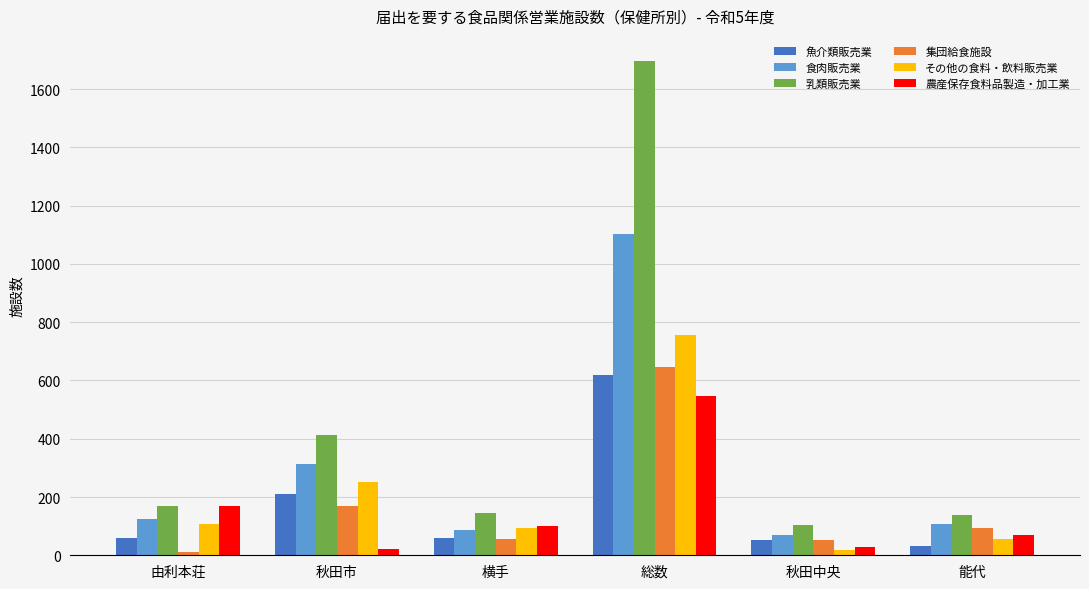

What is the label of the 2nd bar from the right?

秋田中央